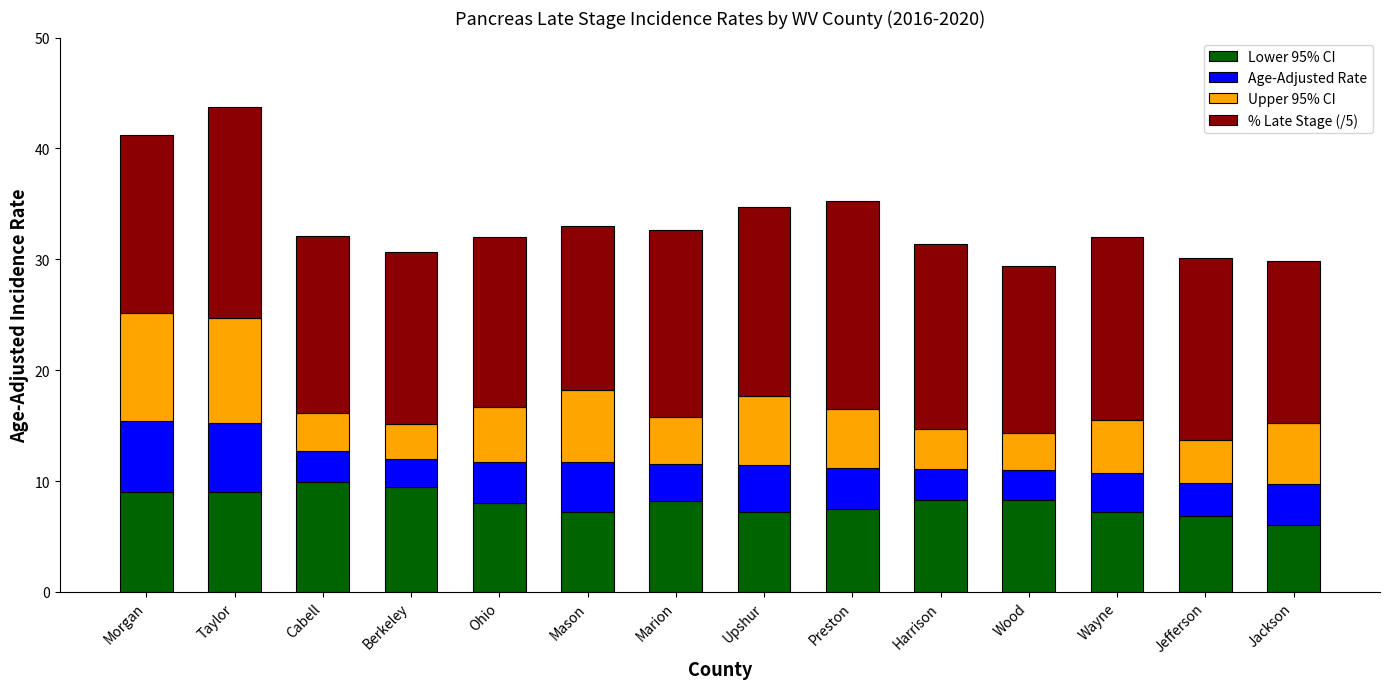

What is the lowest value of the Lower 95% CI series?

6.0